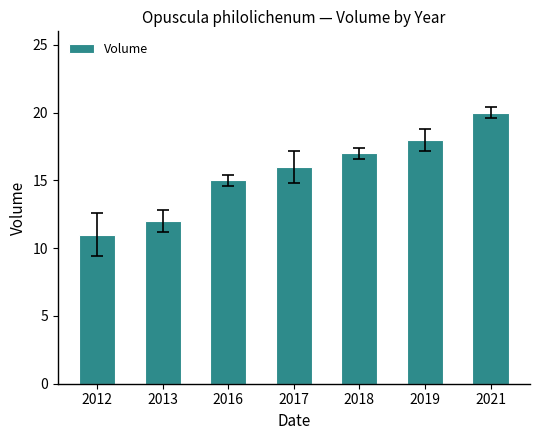

Reading left to right, list all the values displayed in this chart.

11	12	15	16	17	18	20